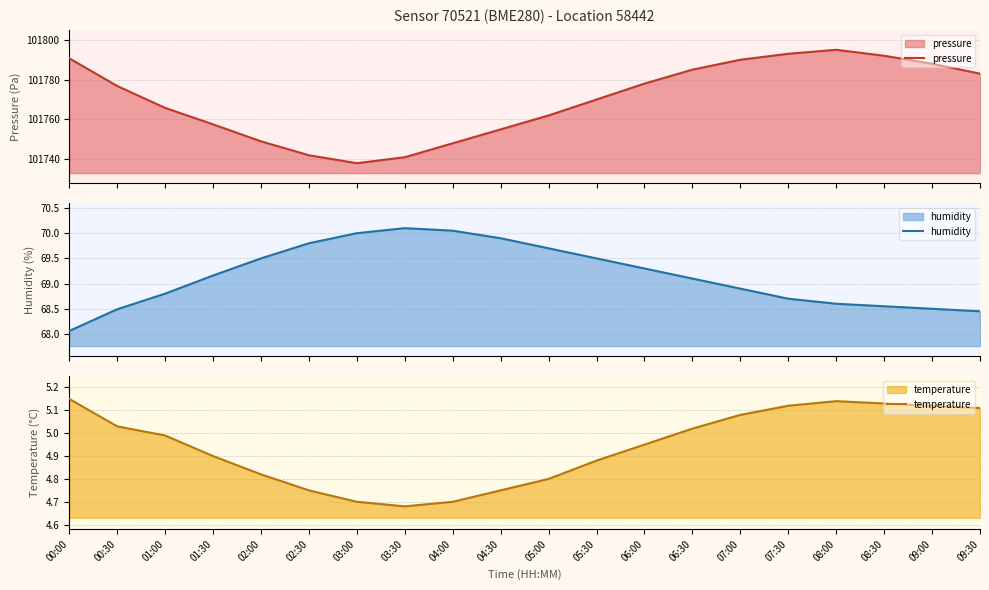

What is the spread (max minus min) of values at 02:00?

101744.2